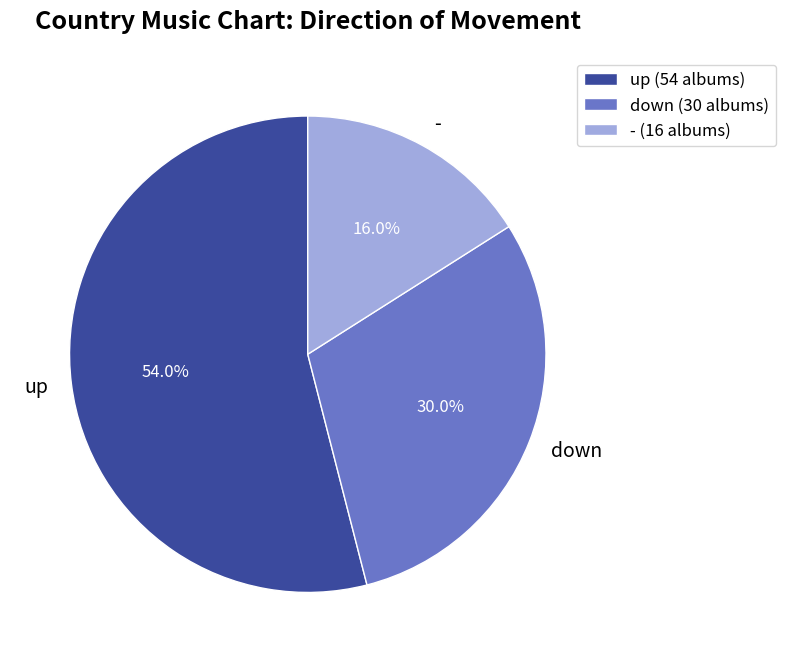

To the nearest percent, what is the combined percentage of up and down?

84%